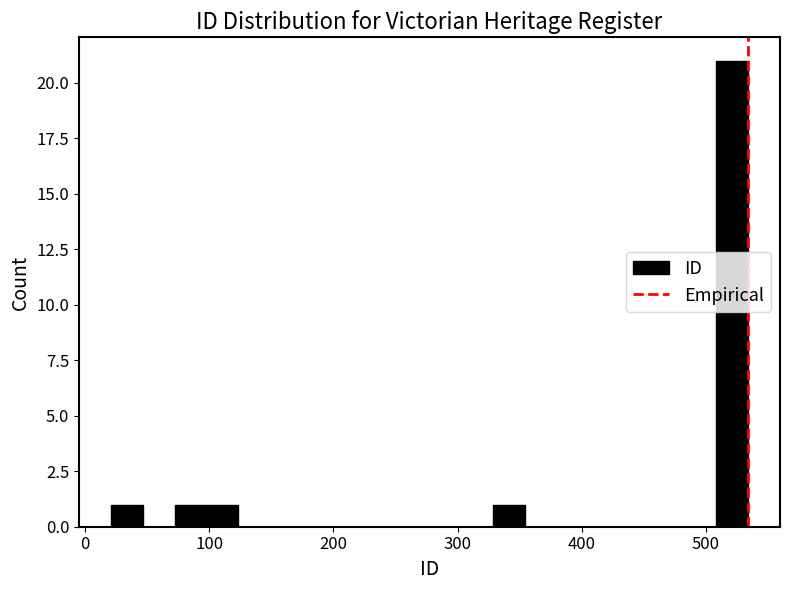

Around what value on the x-axis is the tallest bar? Give the approximate position of its centre, as read against the axis.

520